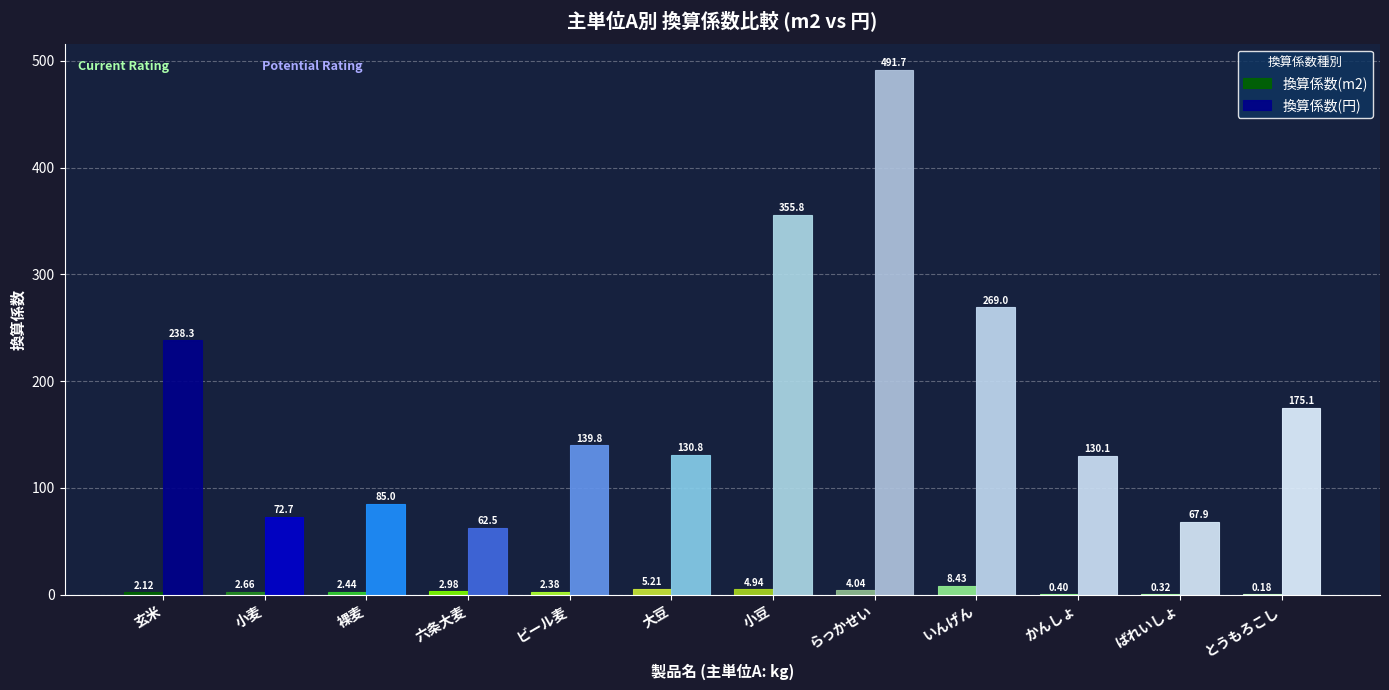

Which series has the largest range (max minus min)?

換算係数(円)